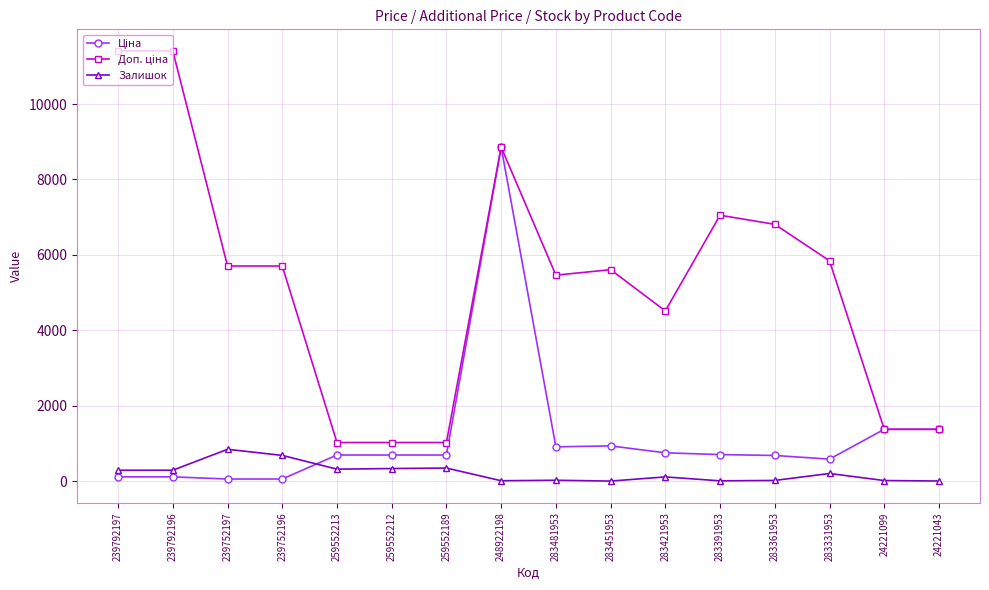

True or false: Залишок has a value of 24.0 at 283481953.

True